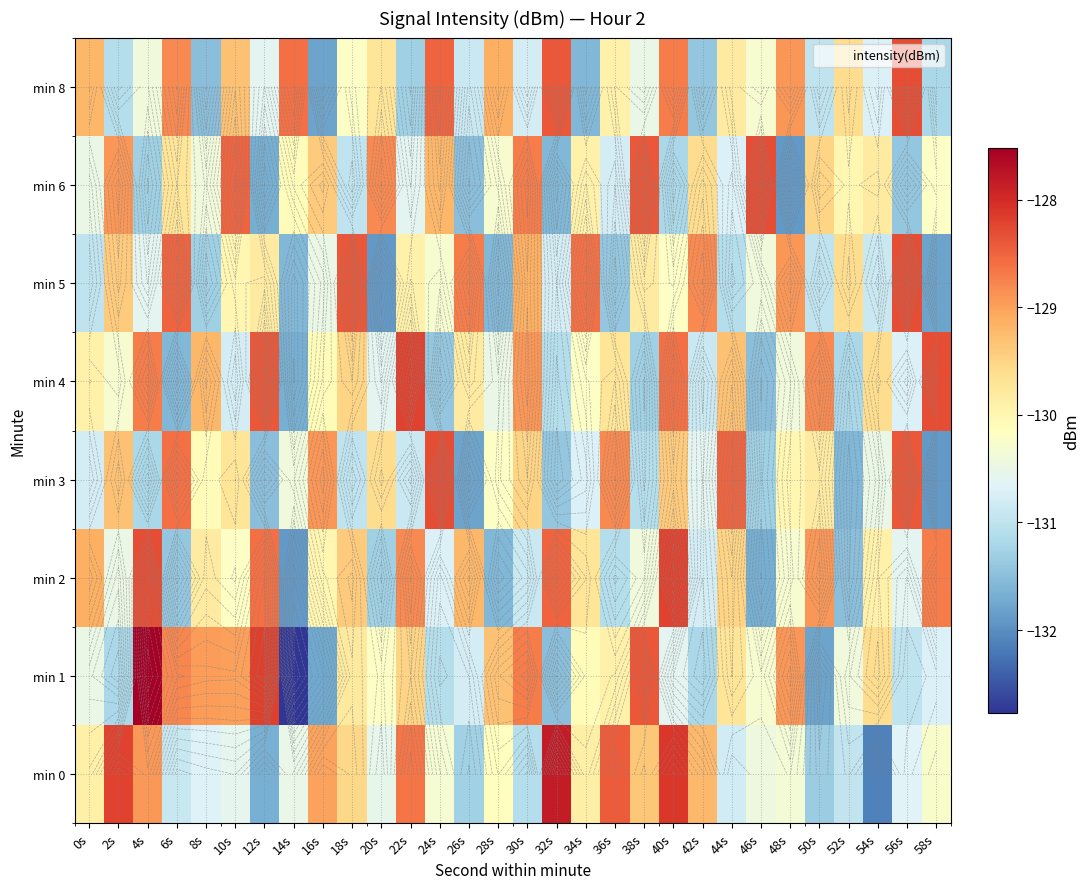

What is the sum of the min 8 values at 34s and 0s?

-260.8